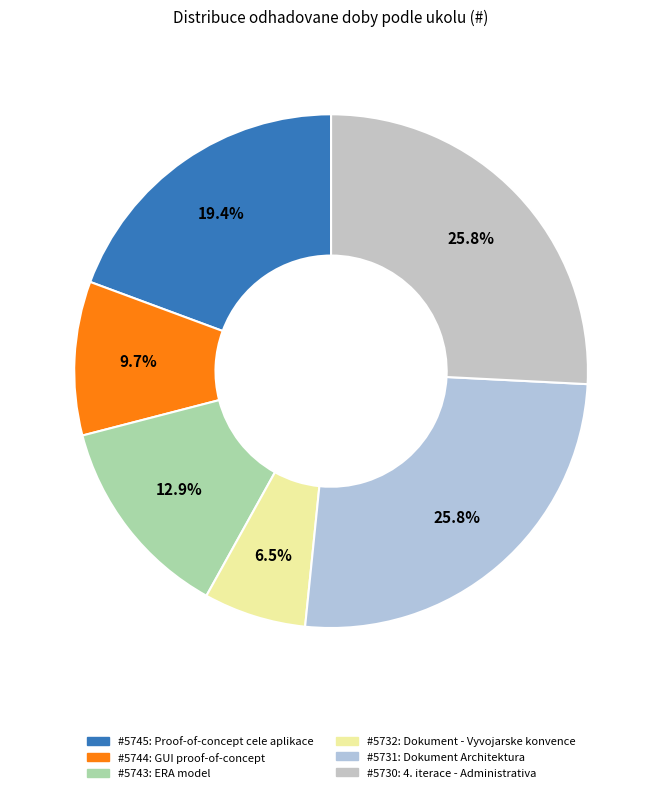

How many segments does this pie chart have?

6